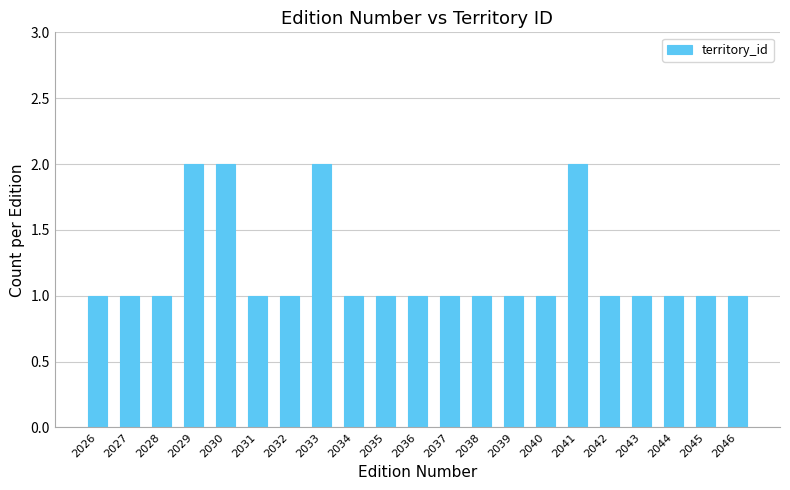

Is it true that the value at 2031 is 2?

False